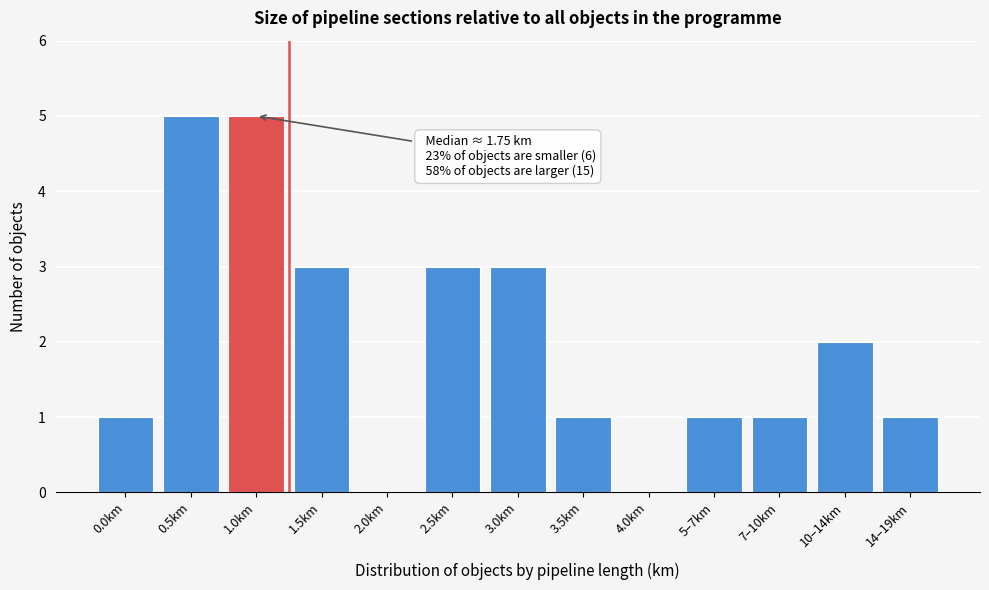

Reading left to right, what are all the values shown in this chart?

0.0km=1	0.5km=5	1.0km=5	1.5km=3	2.0km=0	2.5km=3	3.0km=3	3.5km=1	4.0km=0	5–7km=1	7–10km=1	10–14km=2	14–19km=1